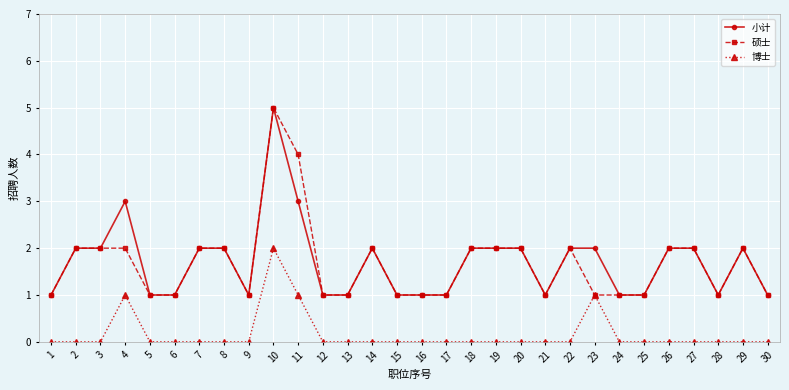

At which category is the sum across all series the highest?

10